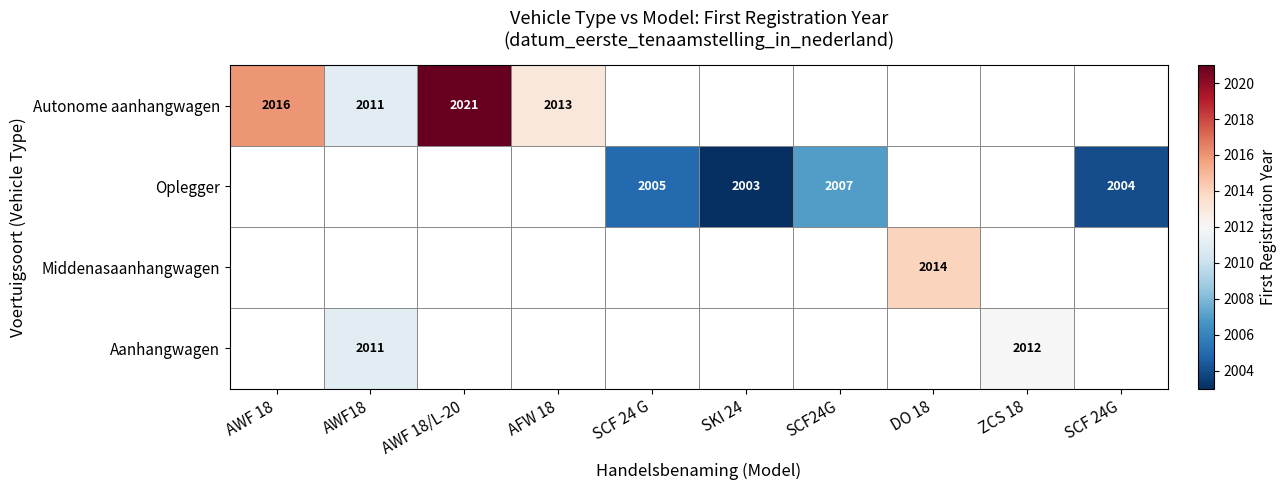

Is it true that Autonome aanhangwagen equals 2013 at AFW 18?

True